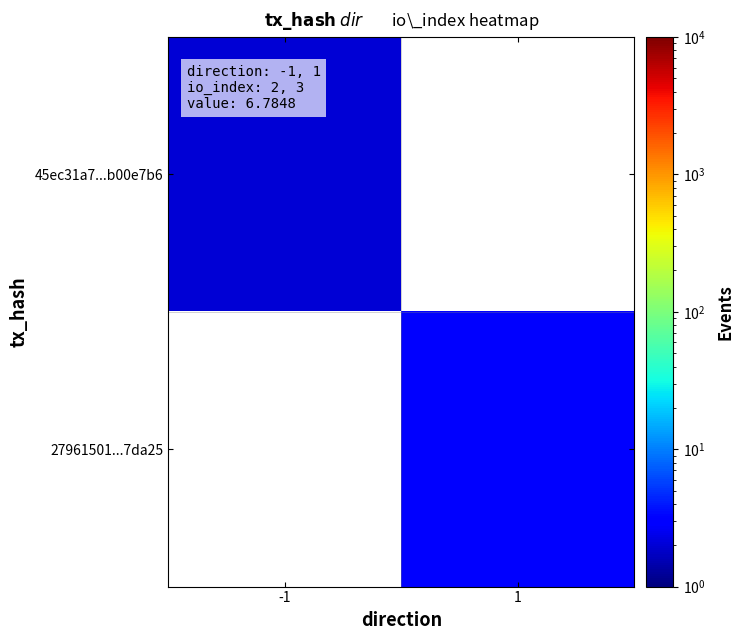

List the series in order of their peak value, lowest first.

45ec31a7...b00e7b6, 27961501...7da25